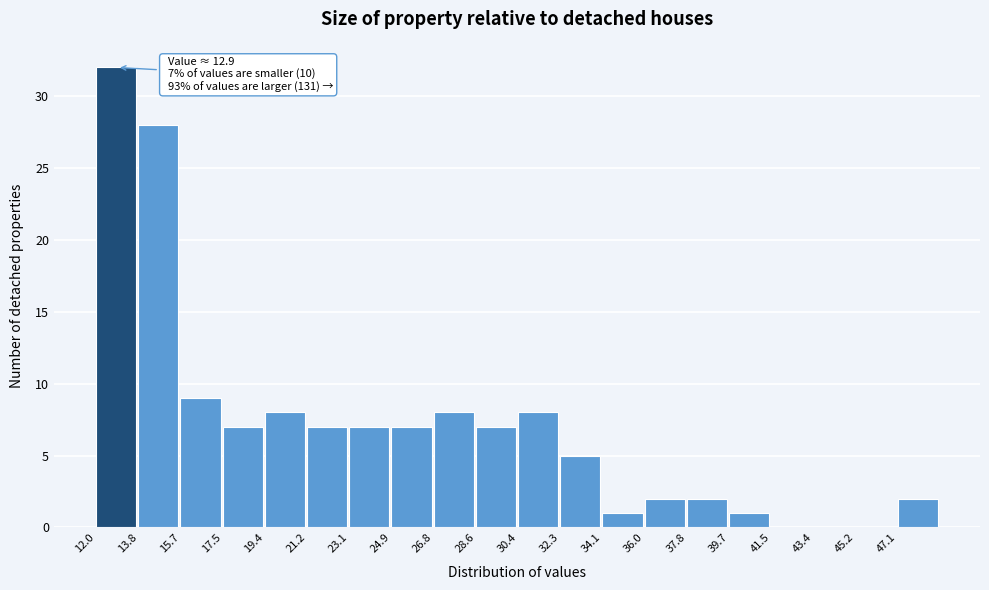

Which range on the x-axis has the tallest bar?

12.0 to 13.8